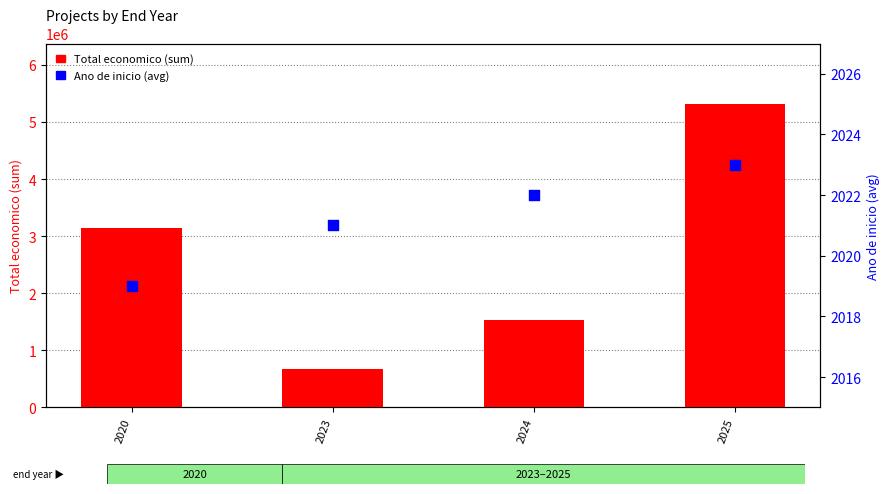

At which category is the sum across all series the highest?

2025